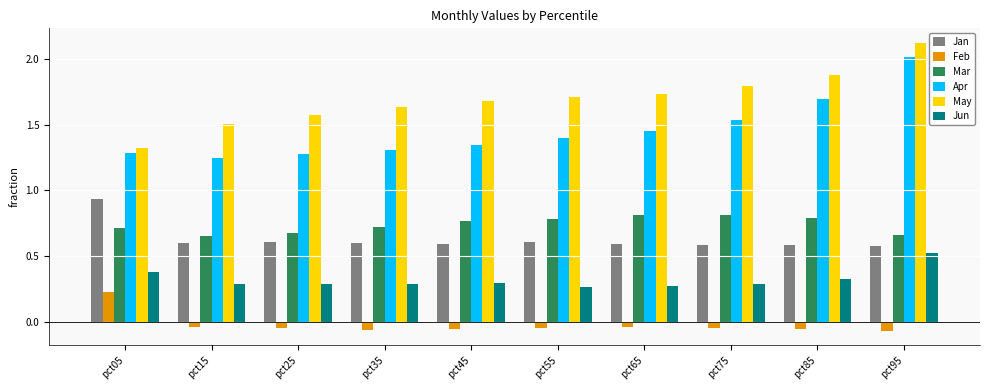

What are all the series names shown in the legend?

Jan, Feb, Mar, Apr, May, Jun